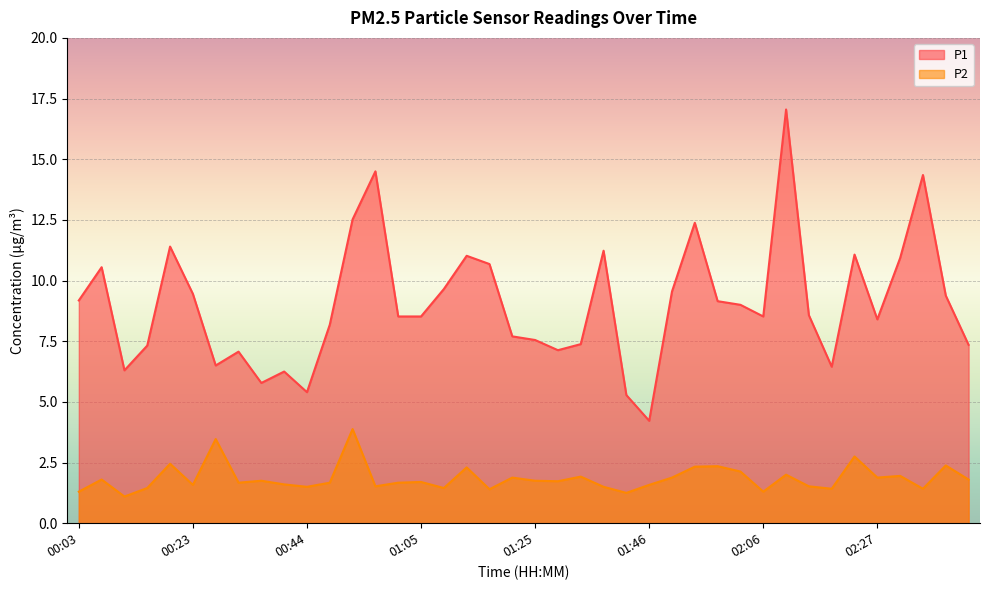

What are all the series names shown in the legend?

P1, P2